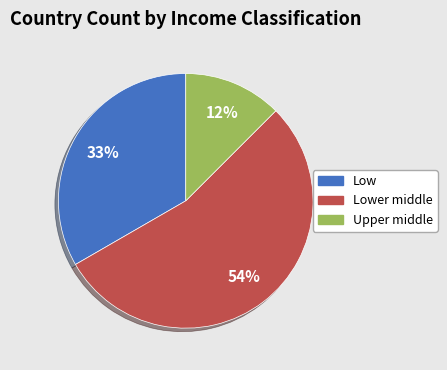

What is the majority slice?

Lower middle